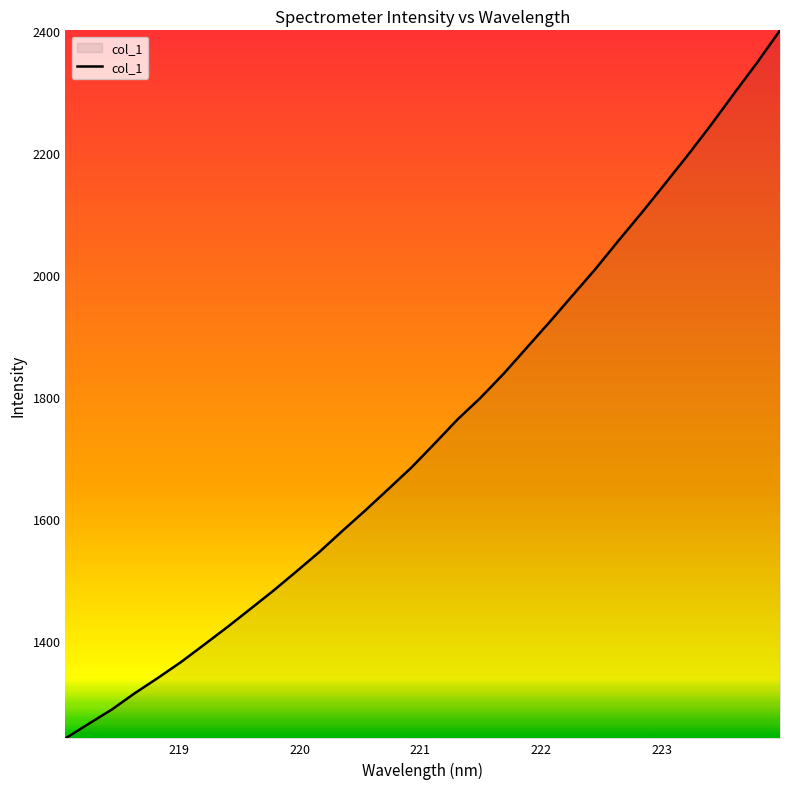

What is the minimum value shown in the chart?

1239.6